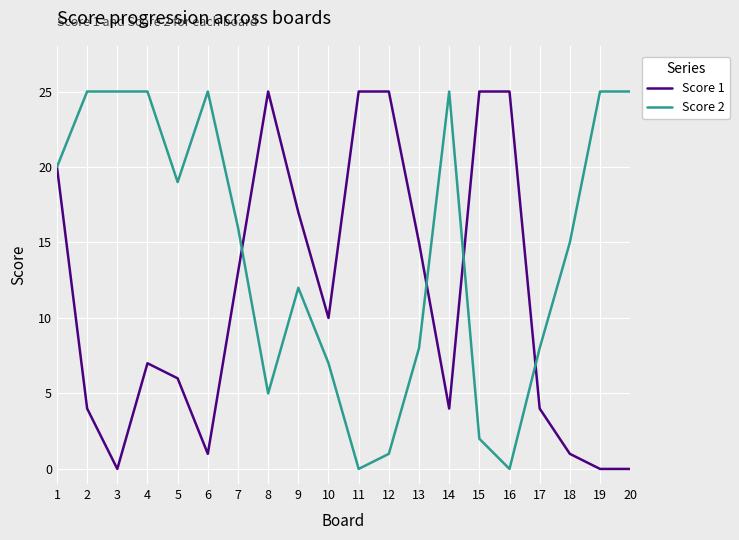

At which label is Score 2 closest to 12?

9